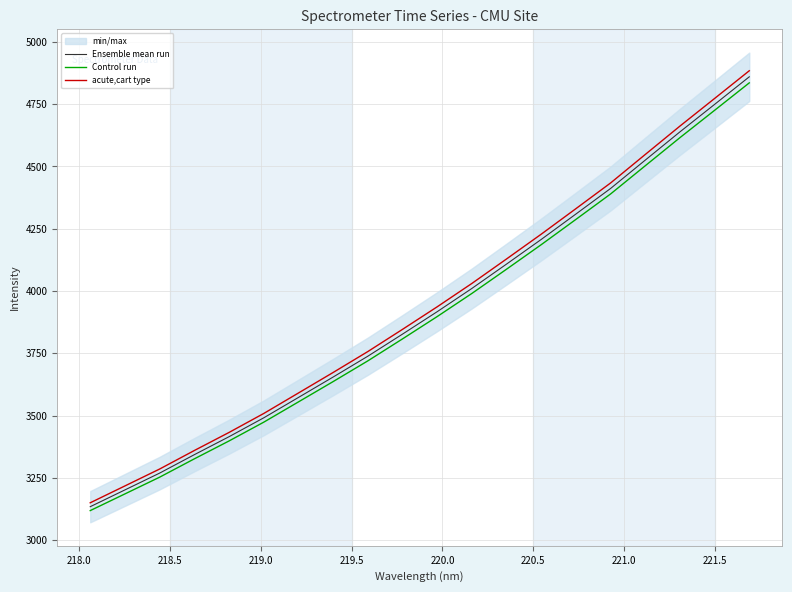

What is the lowest value of the acute,cart type series?

3150.1